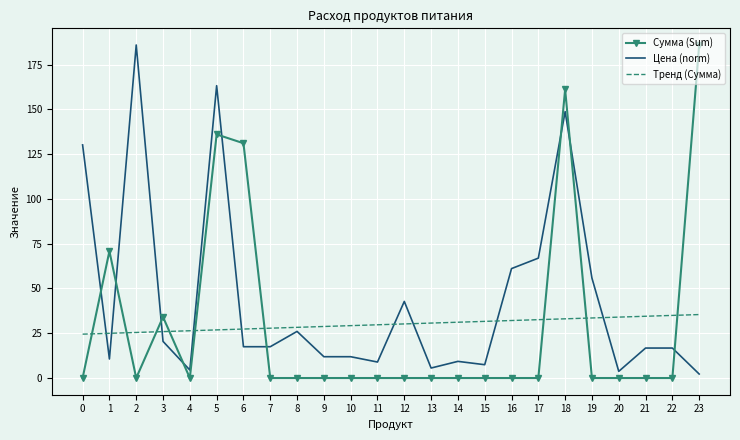

What is the total value across all series at 12?

73.0